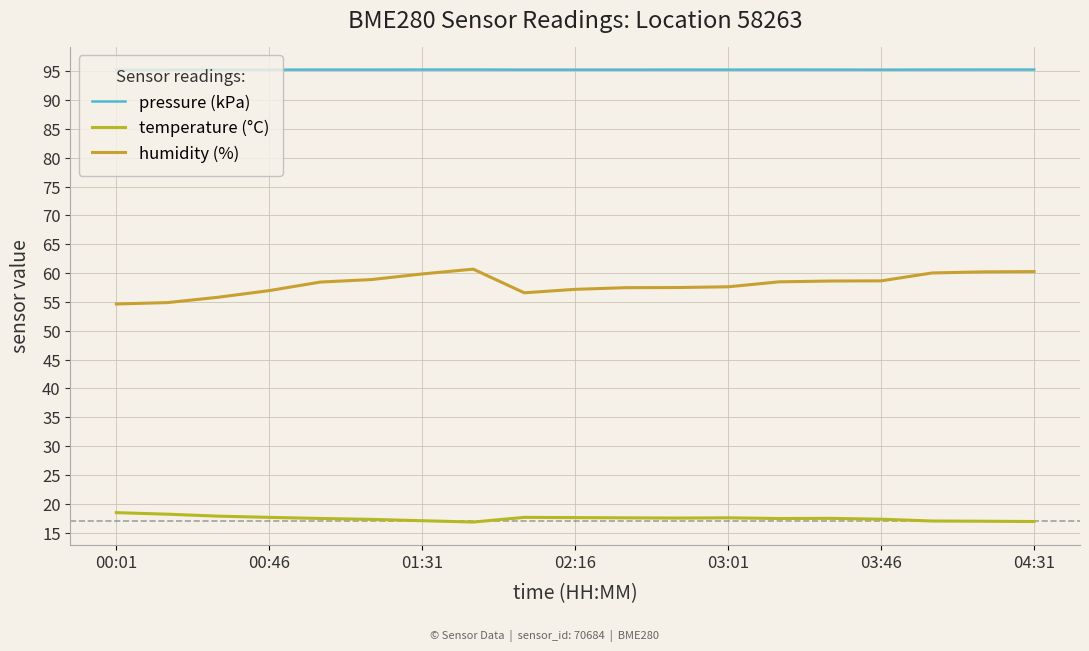

How many interior local peaks does the humidity (%) series have?

1